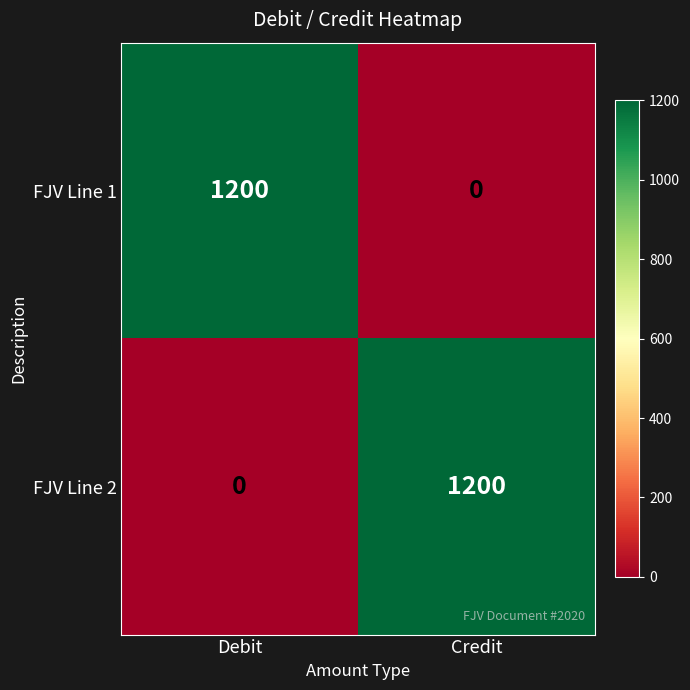

Count the number of data series in this chart.

2